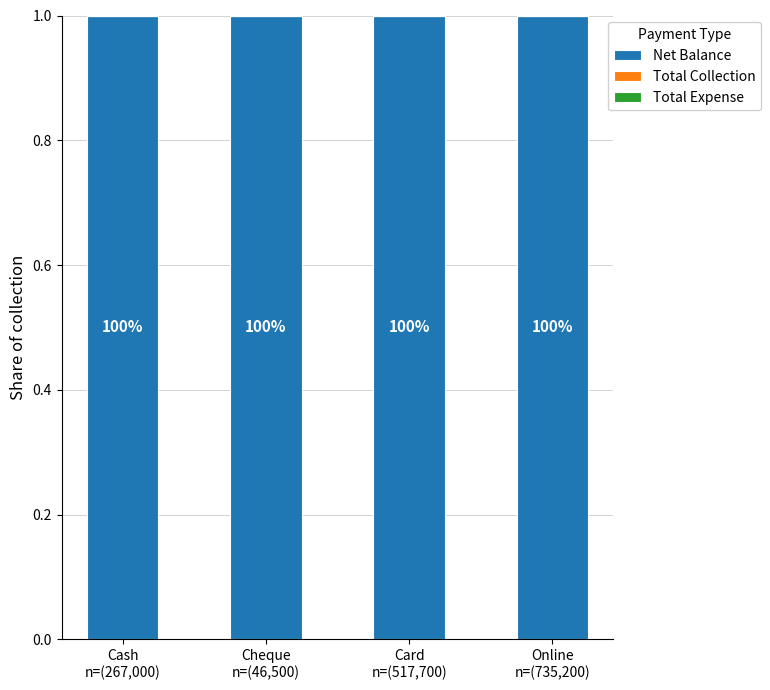

Which has a higher value, Cheque
n=(46,500) or Online
n=(735,200)?

Cheque
n=(46,500)